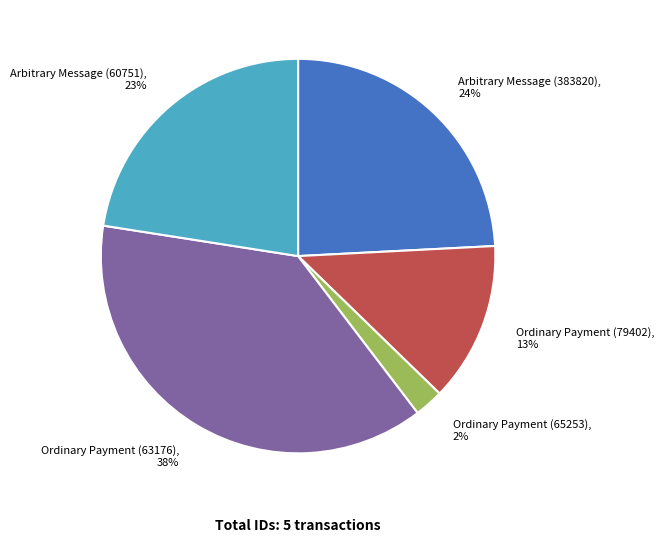

Is Ordinary Payment (63176), 38% the majority of the pie?

No